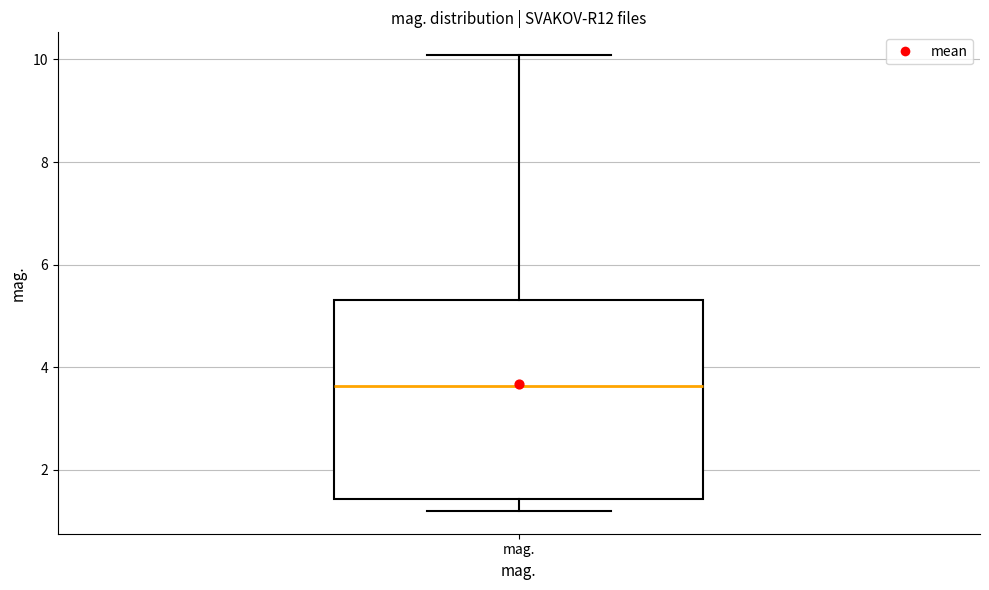

Where is the lower edge of the box for mag. on the y-axis? The values are not printed on the chart, so give them approximately, as read against the axis.

1.4